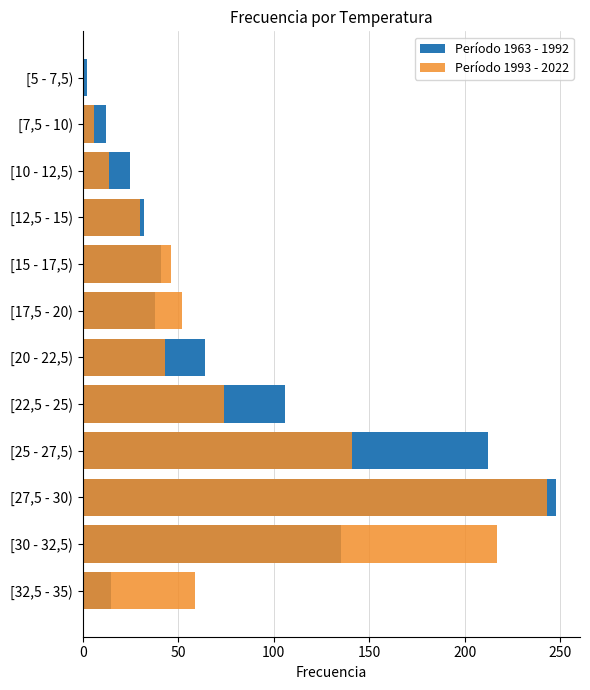

True or false: Período 1963 - 1992 has a value of 12 at [7,5 - 10).

True